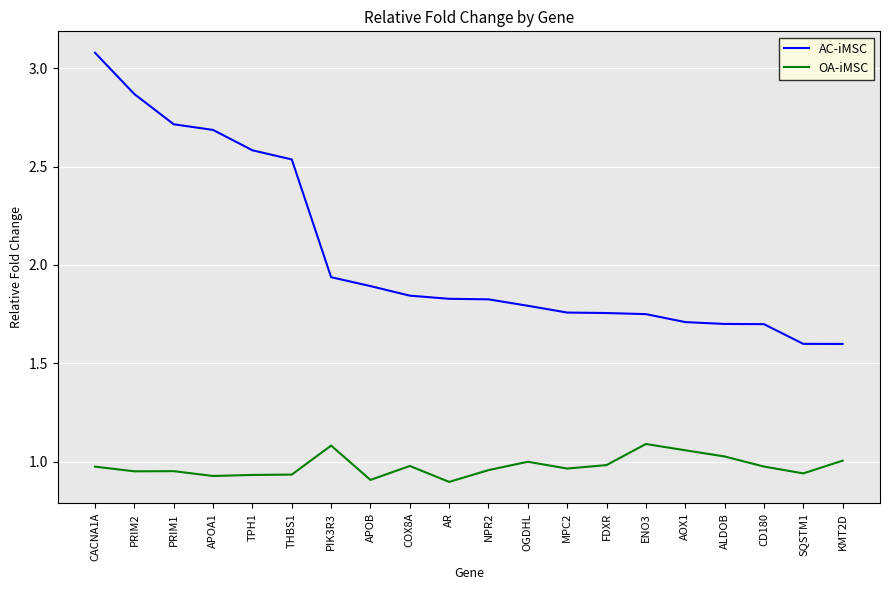

The value of AC-iMSC at MPC2 is 1.8. True or false?

True